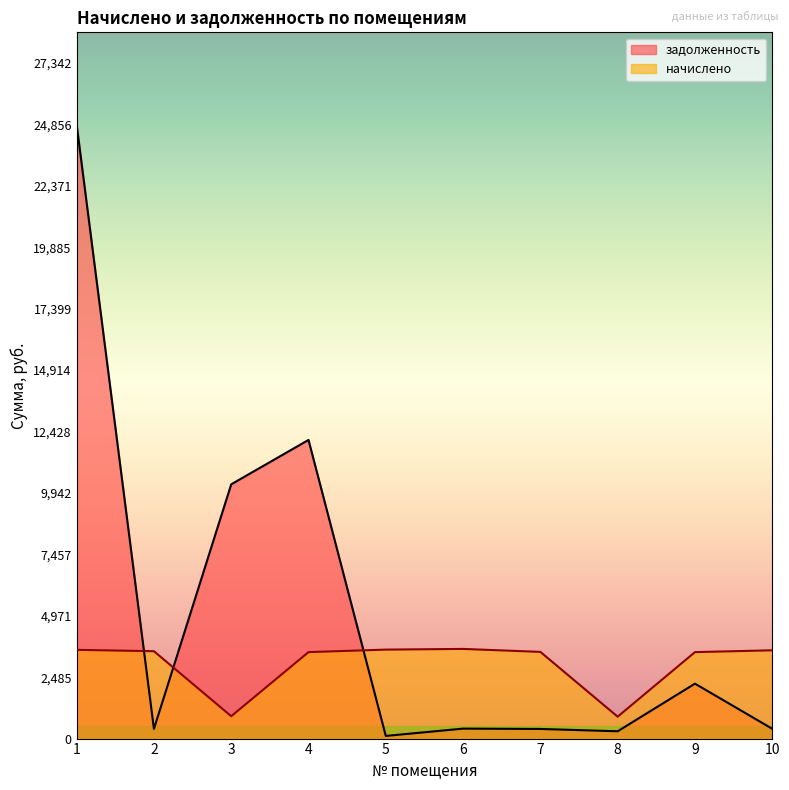

Which label corresponds to the largest value in the chart?

1